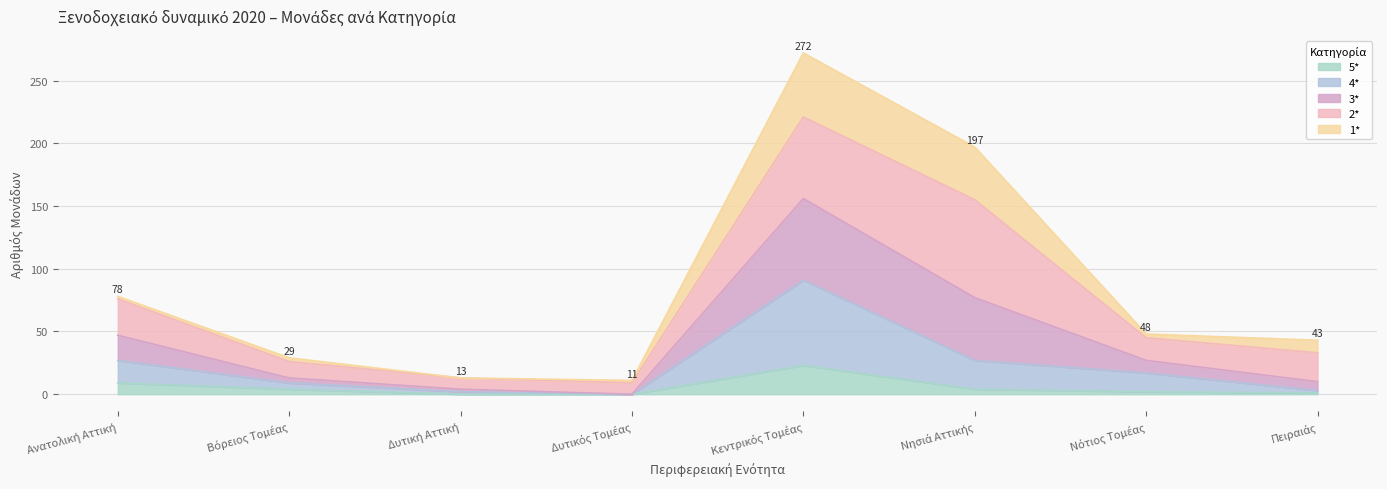

Which series has the largest range (max minus min)?

3*